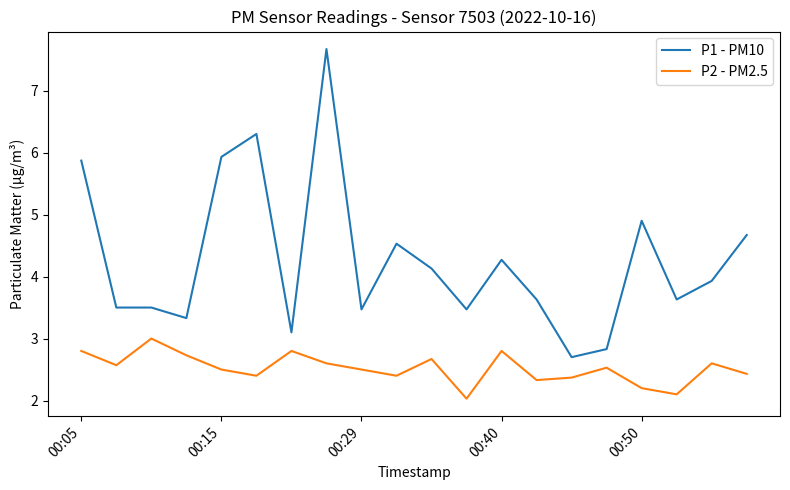

What is the difference between the maximum and minimum values in the P1 - PM10 series?

5.0